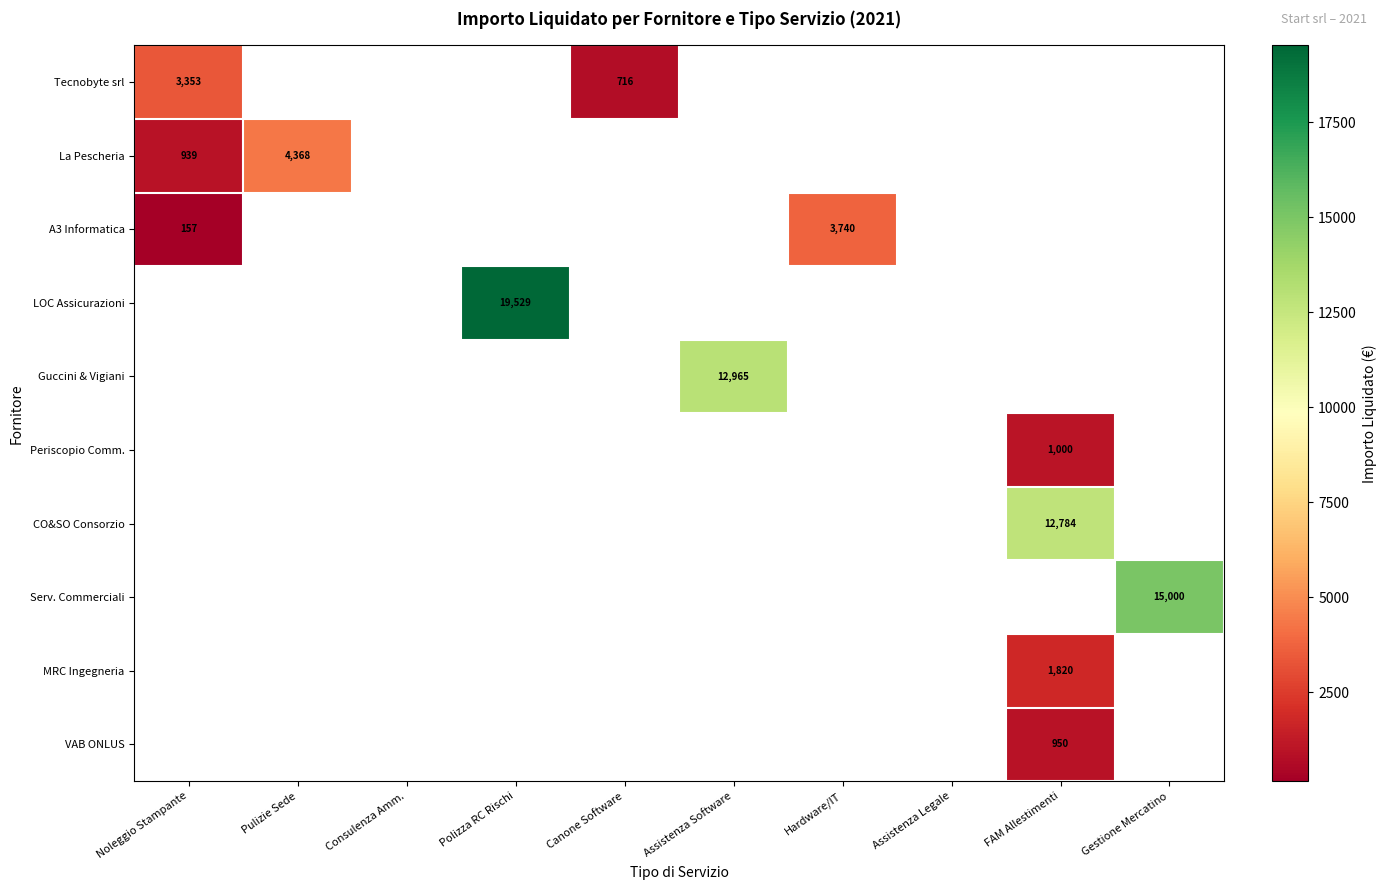

Between Consulenza Amm. and Noleggio Stampante, which is larger?

Noleggio Stampante